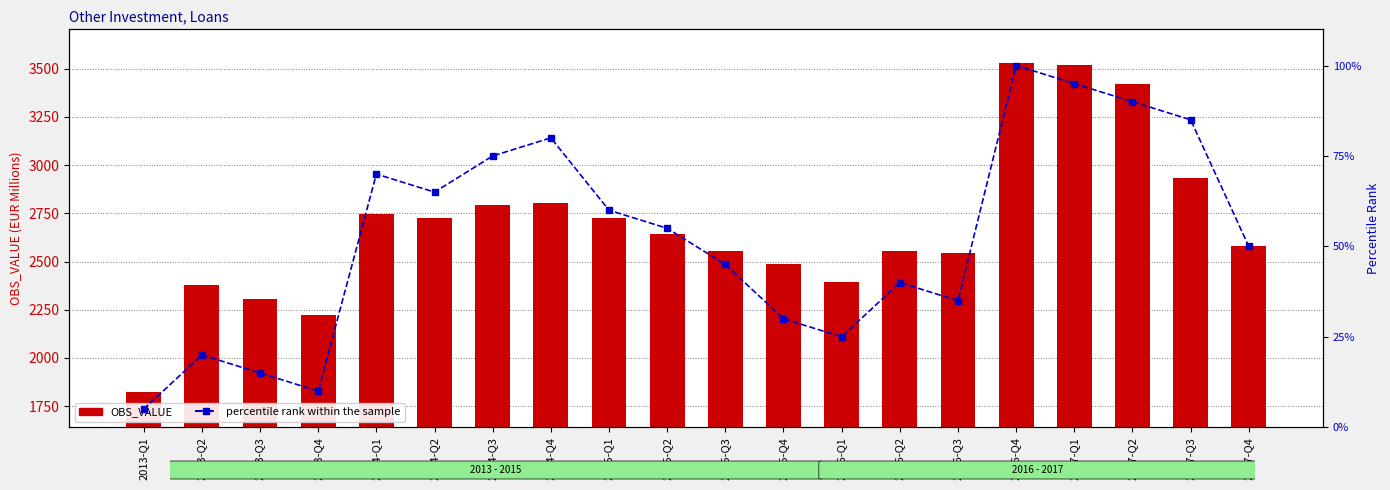

Read the OBS_VALUE value at 2015-Q1, to the nearest 100.

2700